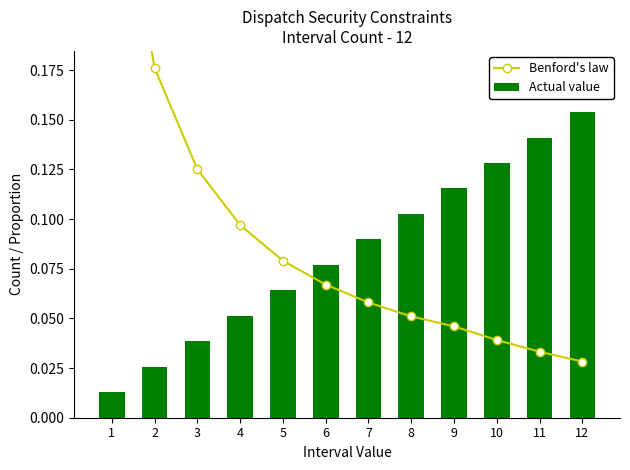

What are all the series names shown in the legend?

Benford's law, Actual value